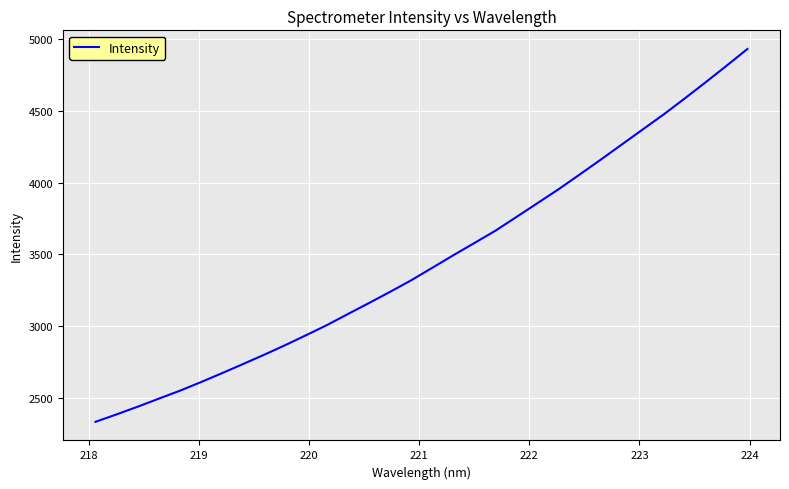

What is the maximum value shown in the chart?

4930.3